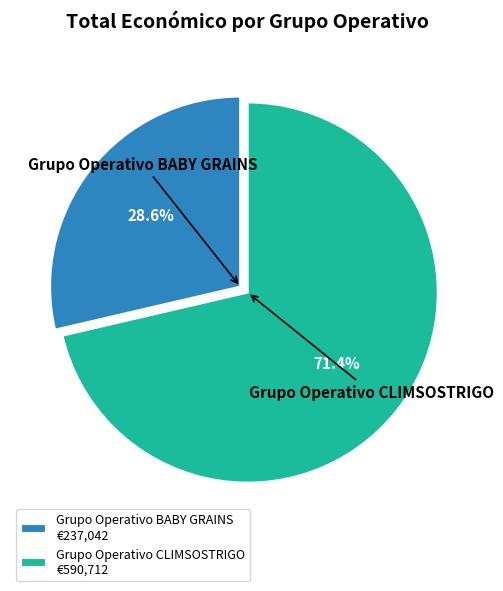

Does Grupo Operativo BABY GRAINS account for over 50% of the chart?

No